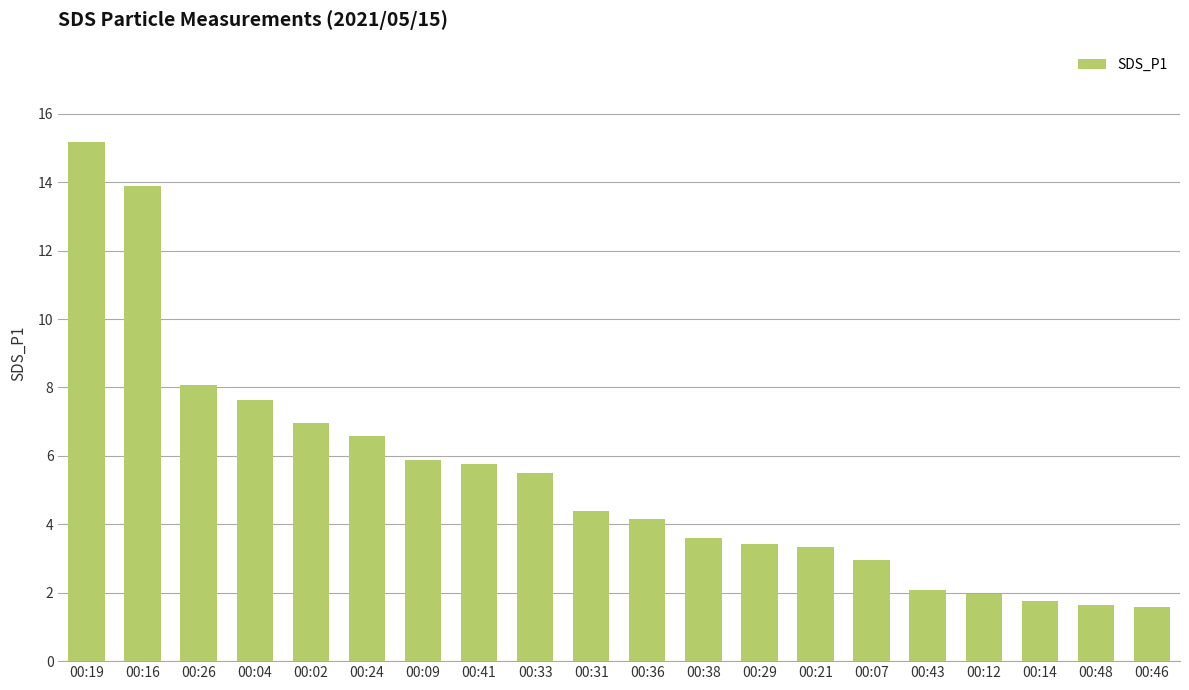

Which has a higher value, 00:38 or 00:24?

00:24